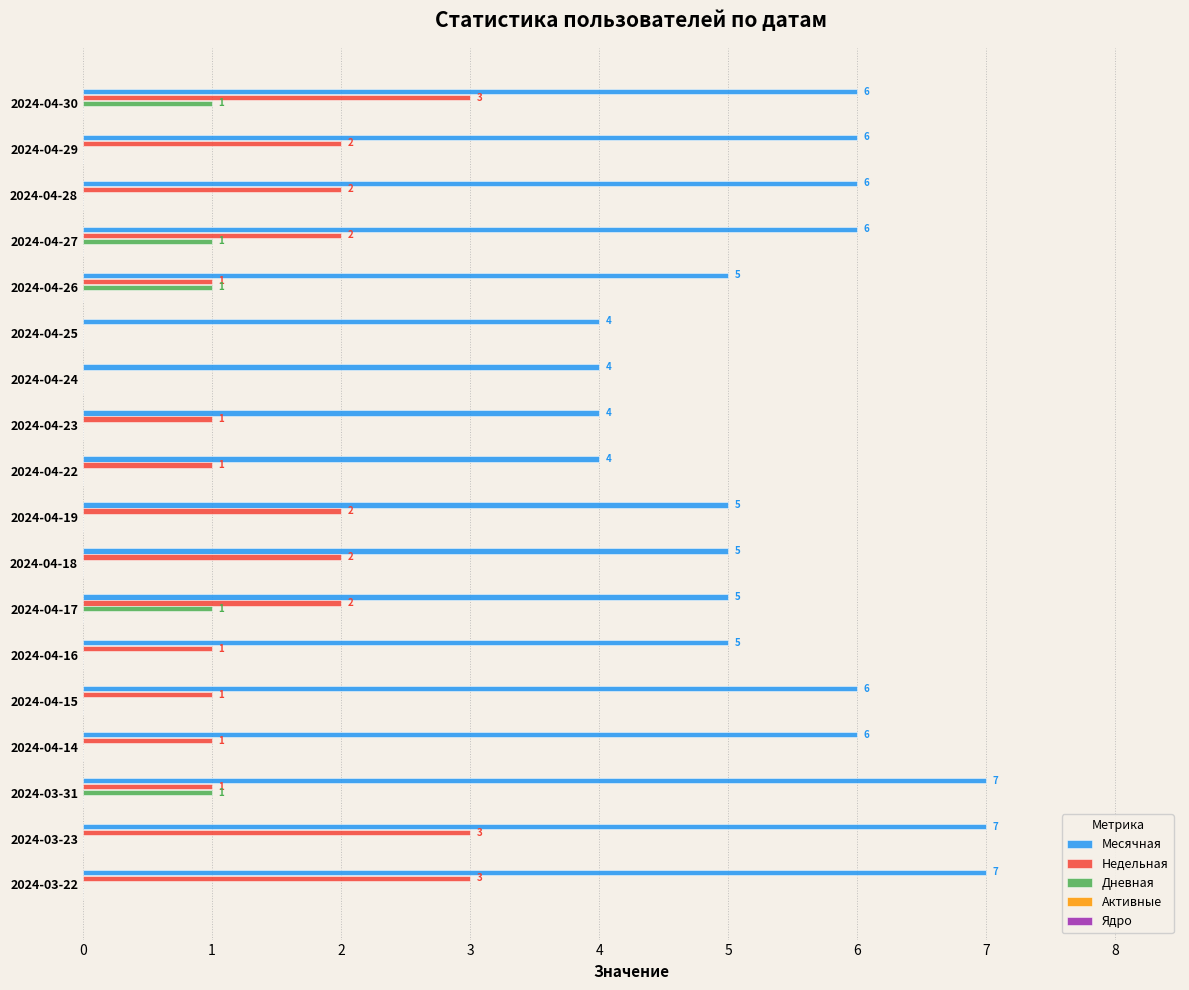

What is the sum of all Месячная values?

98